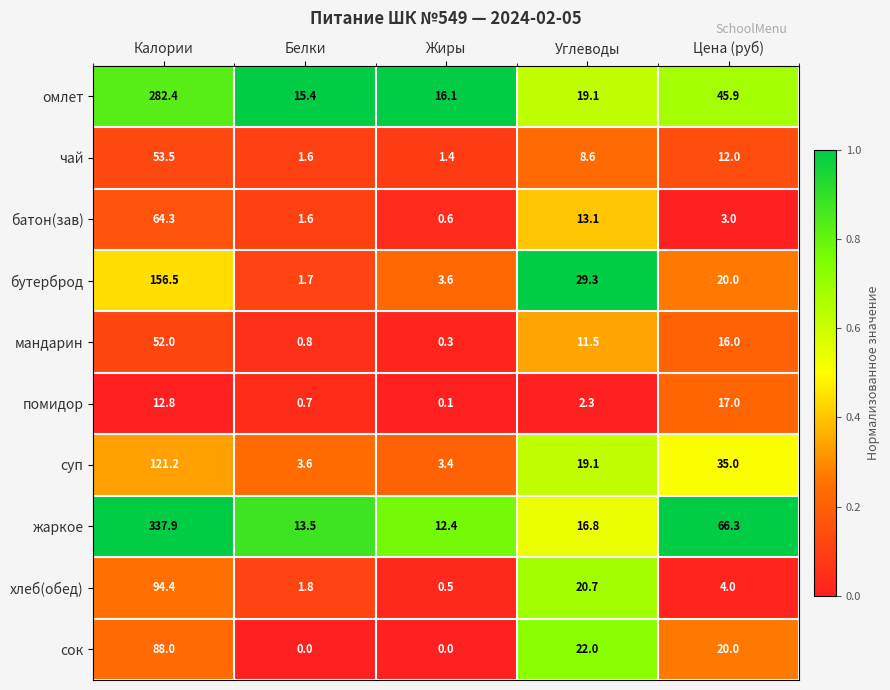

Where does the батон(зав) series first go above 3?

Калории